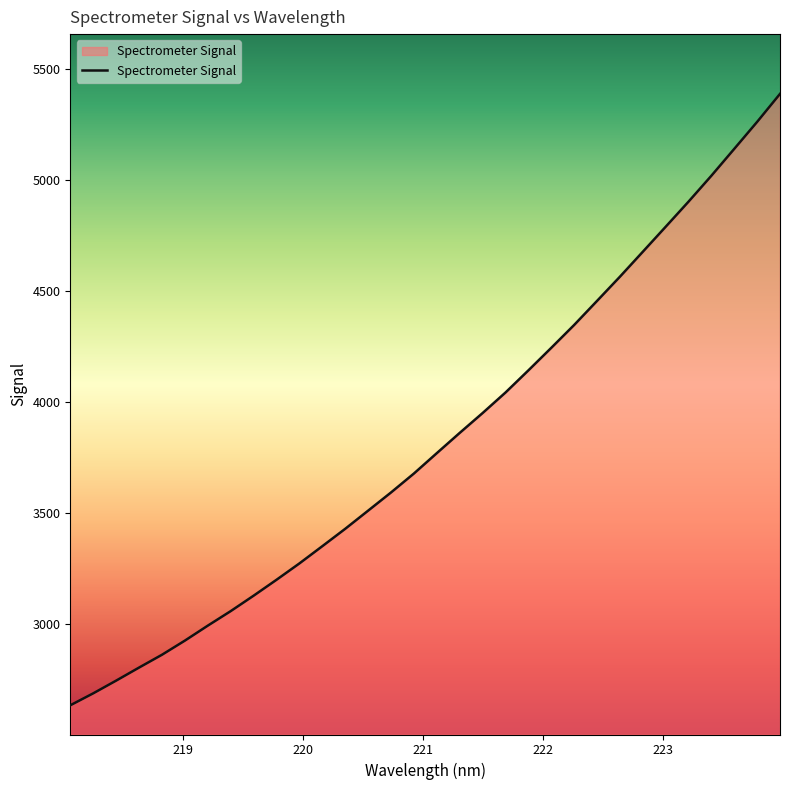

Reading right to left, transcribe all the data shown in this chart.

5388.4	5262.3	5140.7	5019.6	4902.7	4789.4	4676.6	4564.2	4455.2	4346.8	4243.7	4142.1	4042.3	3949.7	3860.3	3769.1	3677.2	3591.8	3509.8	3428.0	3349.6	3271.9	3198.2	3126.4	3056.9	2991.4	2923.9	2860.1	2802.3	2743.5	2686.2	2632.3